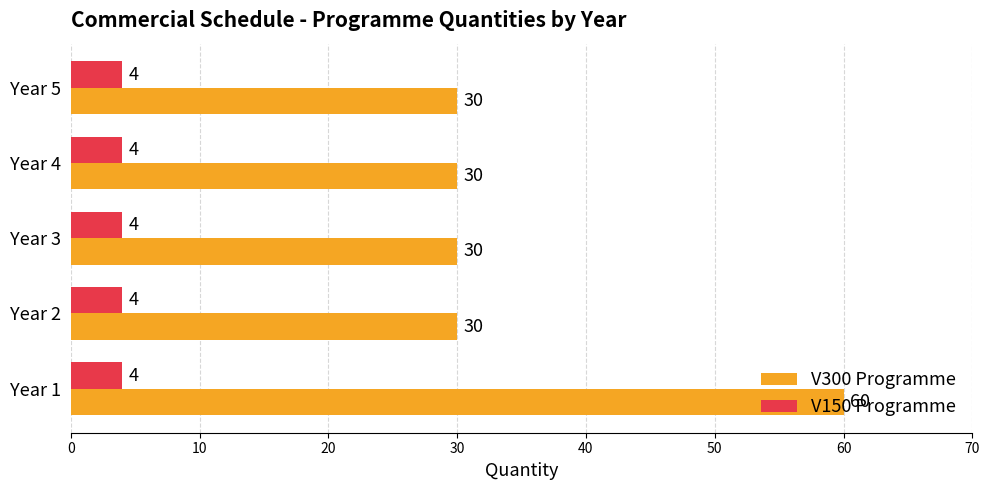

What is the average value of the V150 Programme series?

4